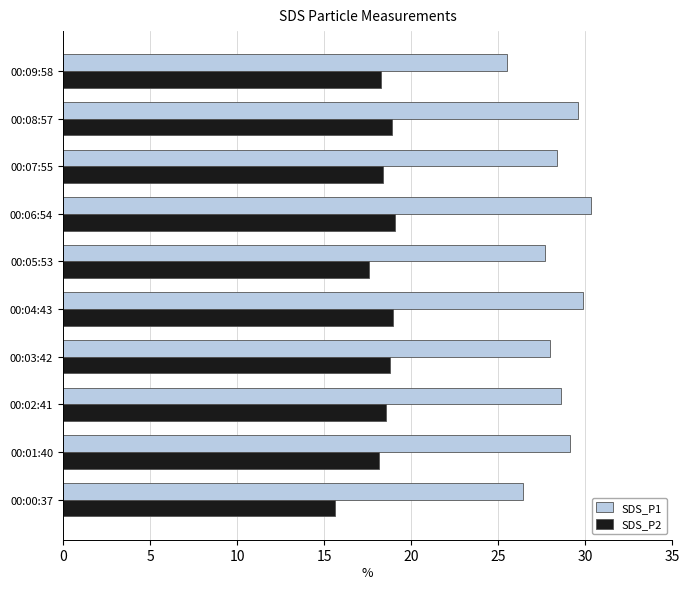

What is the maximum value for SDS_P1?

30.3